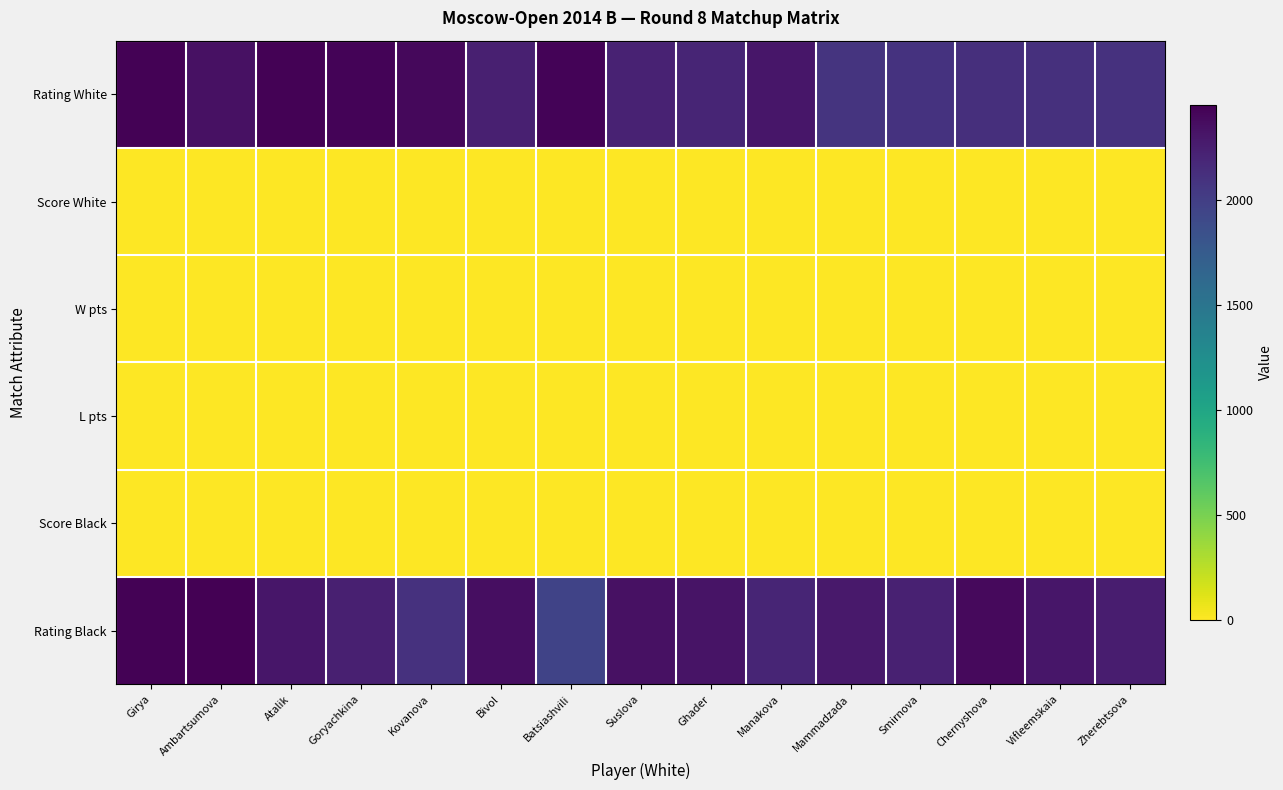

Which series has the largest range (max minus min)?

Rating Black